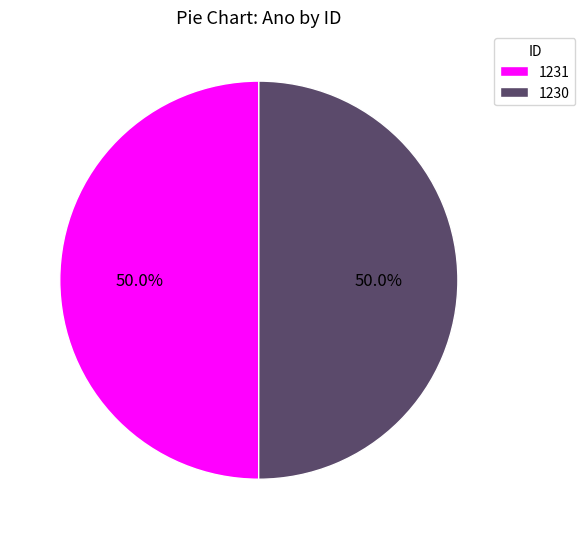

Approximately how many times larger is the value at 1231 compared to 1230?

1.0